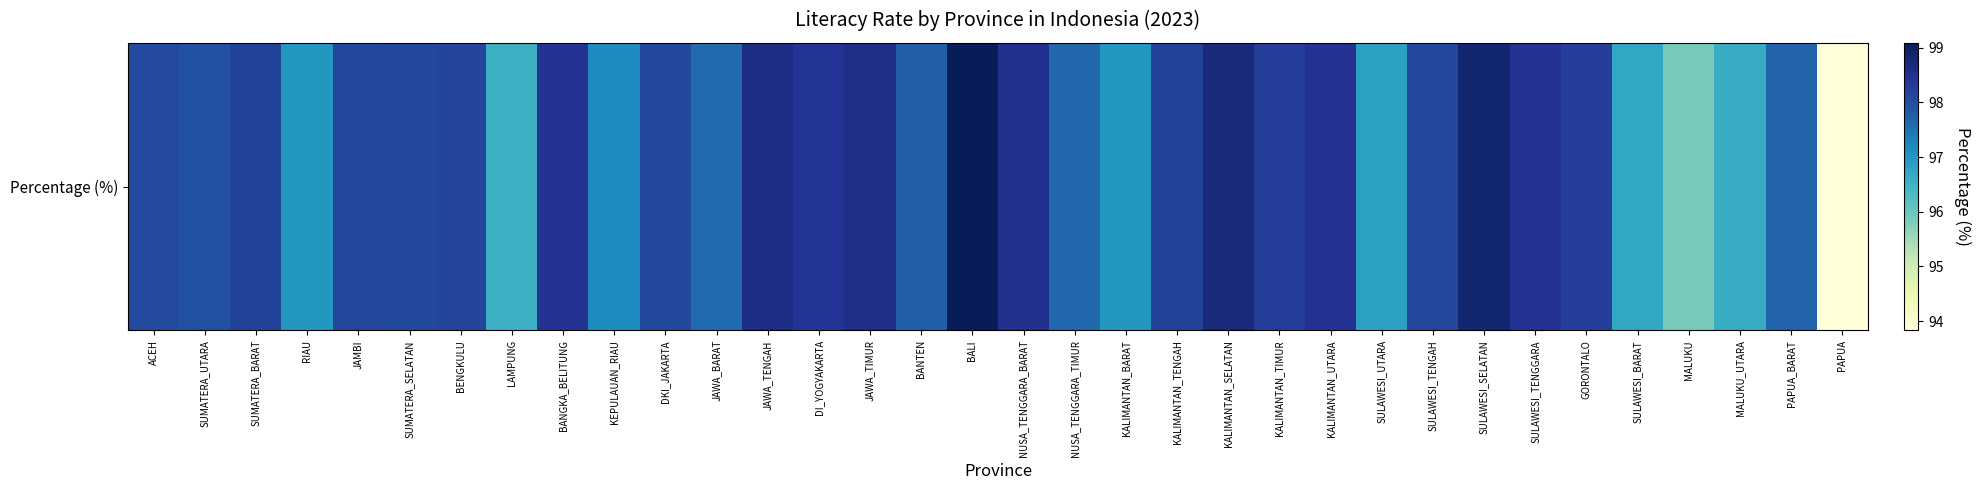

Is it true that the value at NUSA_TENGGARA_TIMUR is 97.6?

True